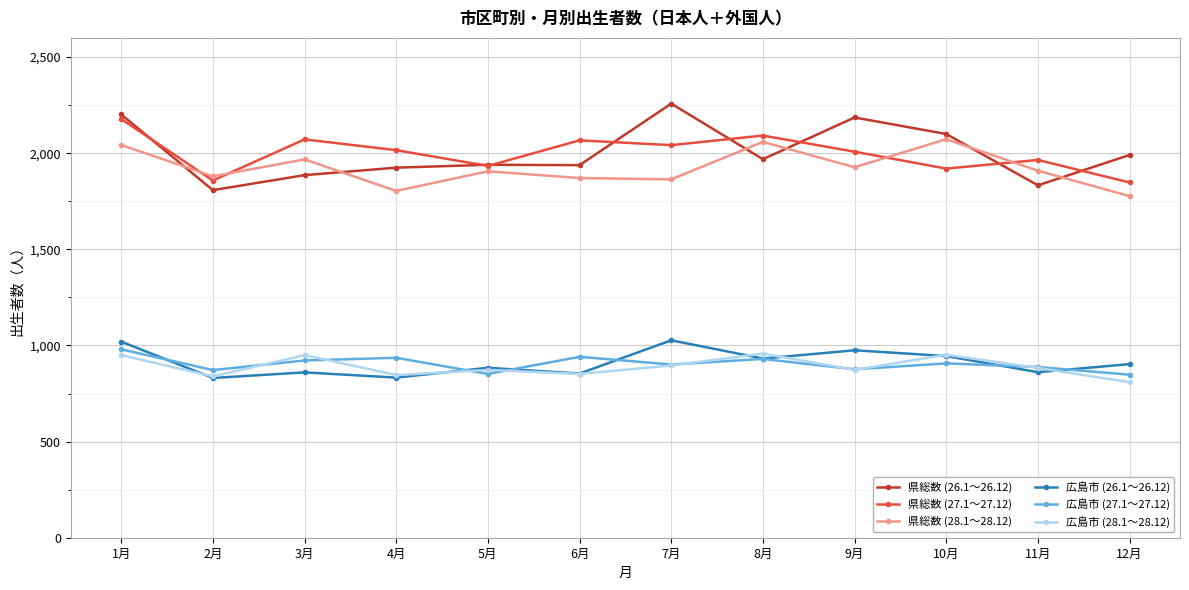

The value of 県総数 (28.1～28.12) at 12月 is 1777. True or false?

True